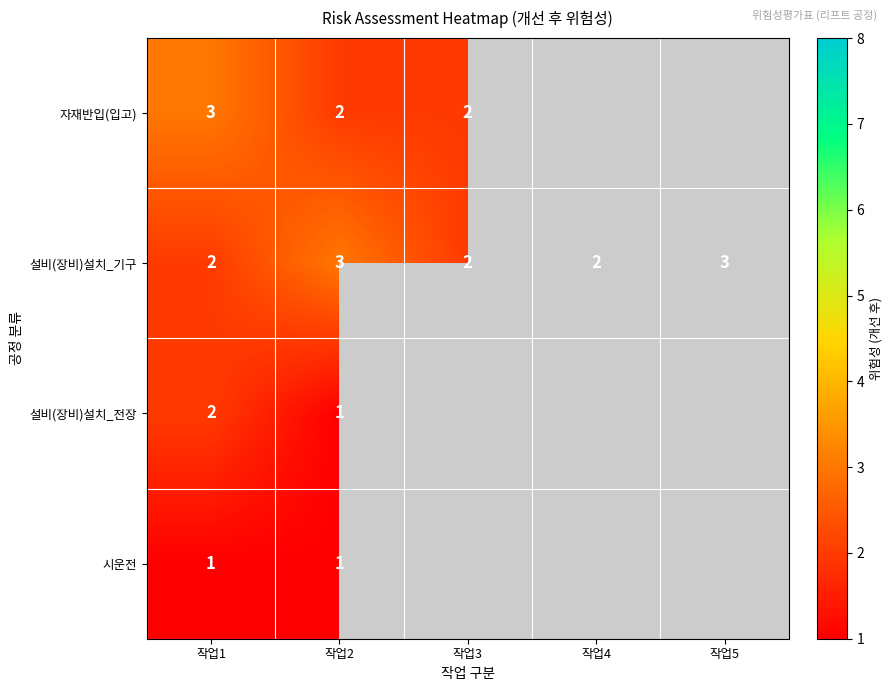

Is it true that 설비(장비)설치_기구 equals 2 at 작업3?

True